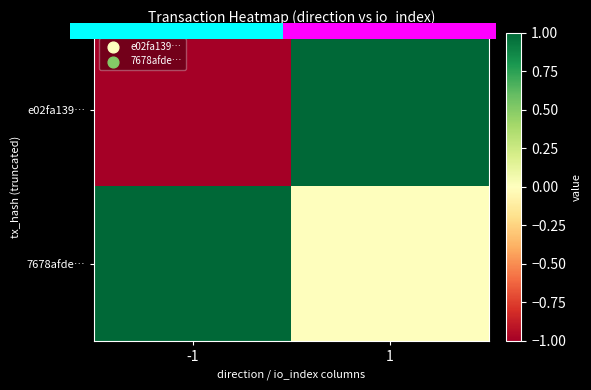

How many categories are shown in the chart?

2